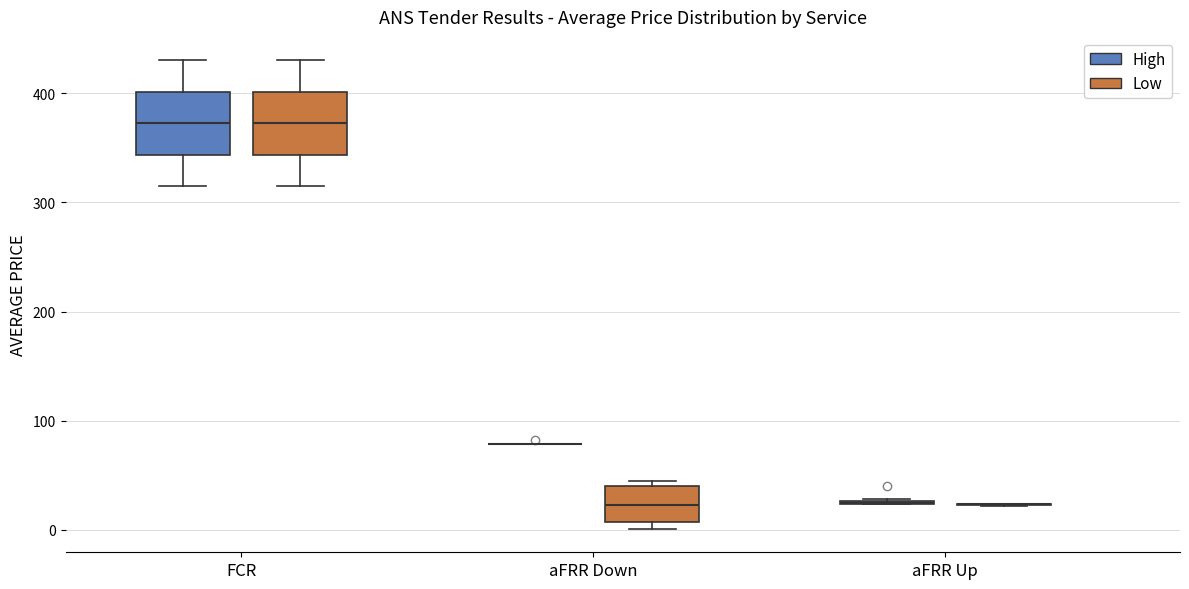

Where is the lower edge of the box for FCR (Low) on the y-axis? The values are not printed on the chart, so give them approximately, as read against the axis.

340